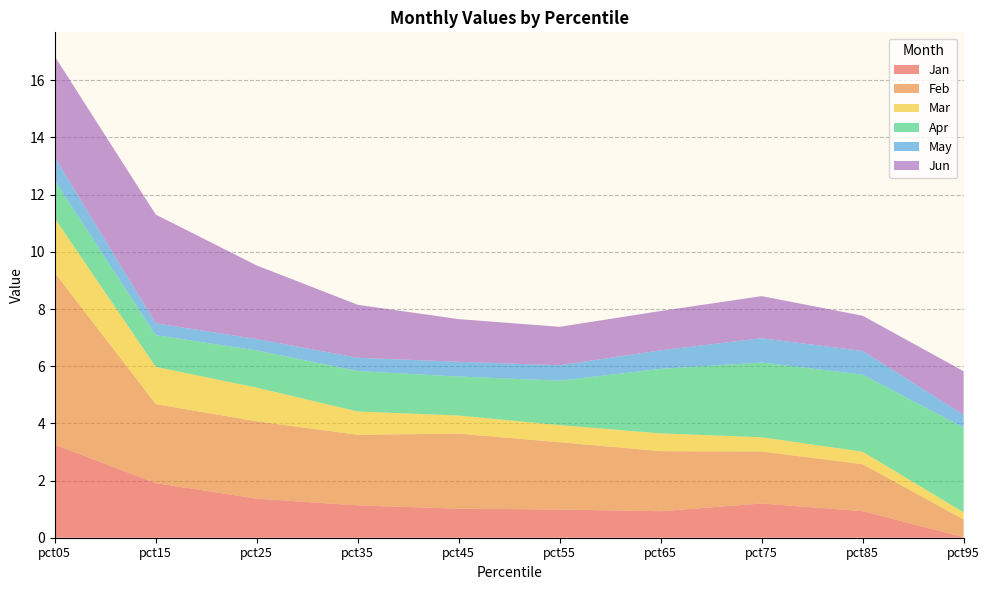

Reading left to right, what are all the values shown in this chart?

Jan: pct05=3.3	pct15=1.9	pct25=1.4	pct35=1.1	pct45=1.0	pct55=1.0	pct65=0.9	pct75=1.2	pct85=0.9	pct95=0.0
Feb: pct05=6.0	pct15=2.8	pct25=2.7	pct35=2.5	pct45=2.6	pct55=2.4	pct65=2.1	pct75=1.8	pct85=1.6	pct95=0.6
Mar: pct05=1.9	pct15=1.3	pct25=1.2	pct35=0.8	pct45=0.6	pct55=0.6	pct65=0.6	pct75=0.5	pct85=0.4	pct95=0.2
Apr: pct05=1.3	pct15=1.1	pct25=1.3	pct35=1.4	pct45=1.4	pct55=1.6	pct65=2.3	pct75=2.6	pct85=2.7	pct95=3.0
May: pct05=0.8	pct15=0.4	pct25=0.4	pct35=0.5	pct45=0.5	pct55=0.5	pct65=0.6	pct75=0.9	pct85=0.8	pct95=0.4
Jun: pct05=3.5	pct15=3.8	pct25=2.6	pct35=1.9	pct45=1.5	pct55=1.3	pct65=1.4	pct75=1.5	pct85=1.2	pct95=1.5